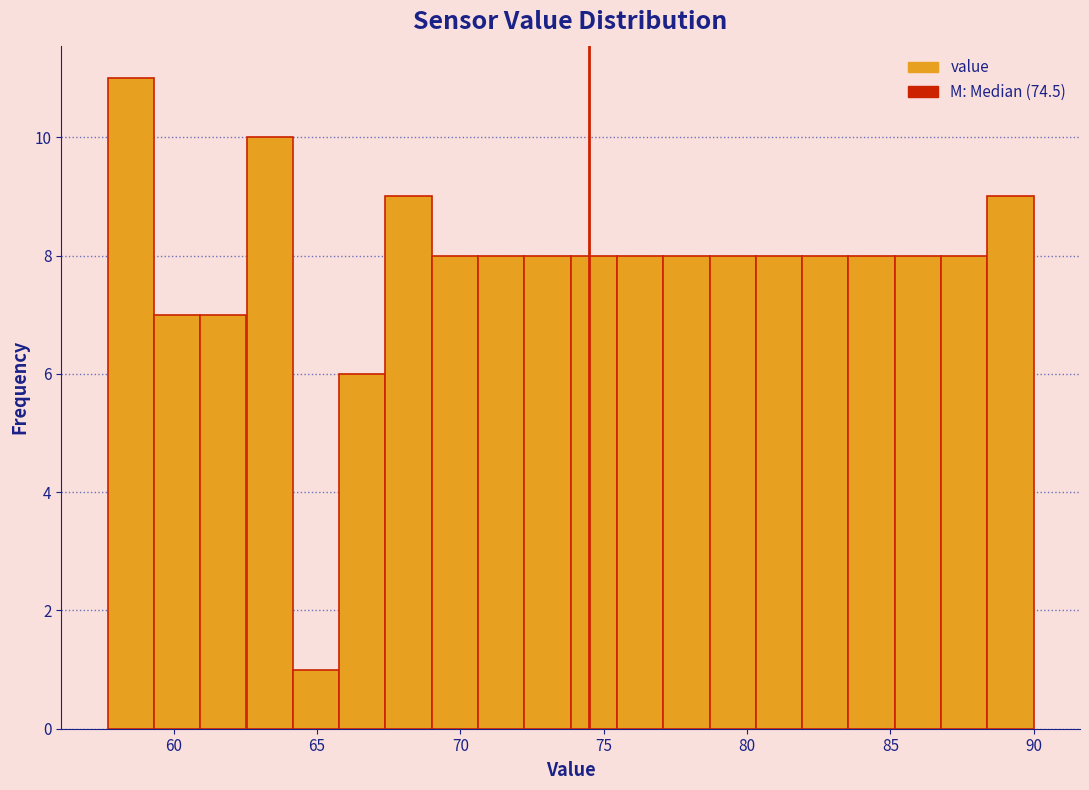

Around what value on the x-axis is the tallest bar? Give the approximate position of its centre, as read against the axis.

58.5